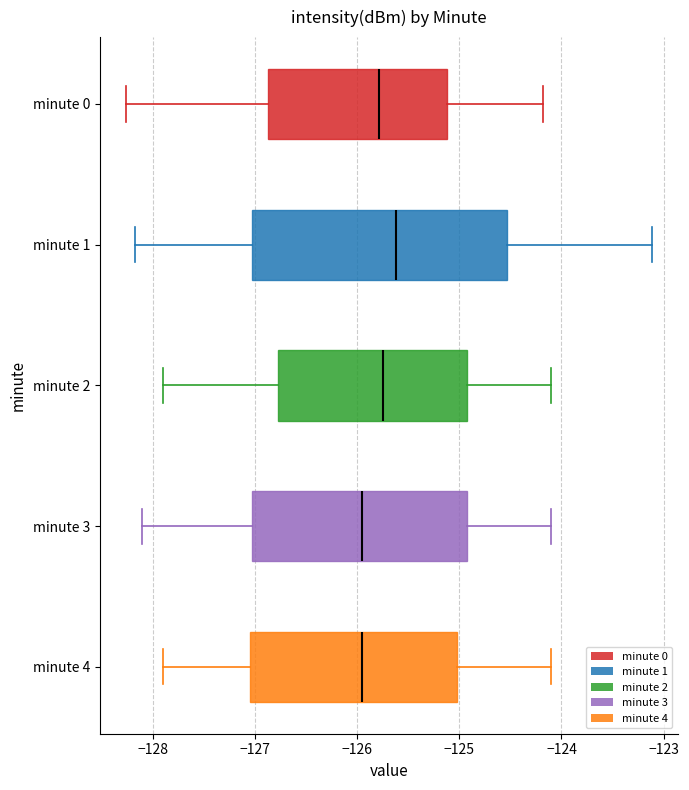

Where does the median line of the box for minute 3 sit on the x-axis? The values are not printed on the chart, so give them approximately, as read against the axis.

-125.9